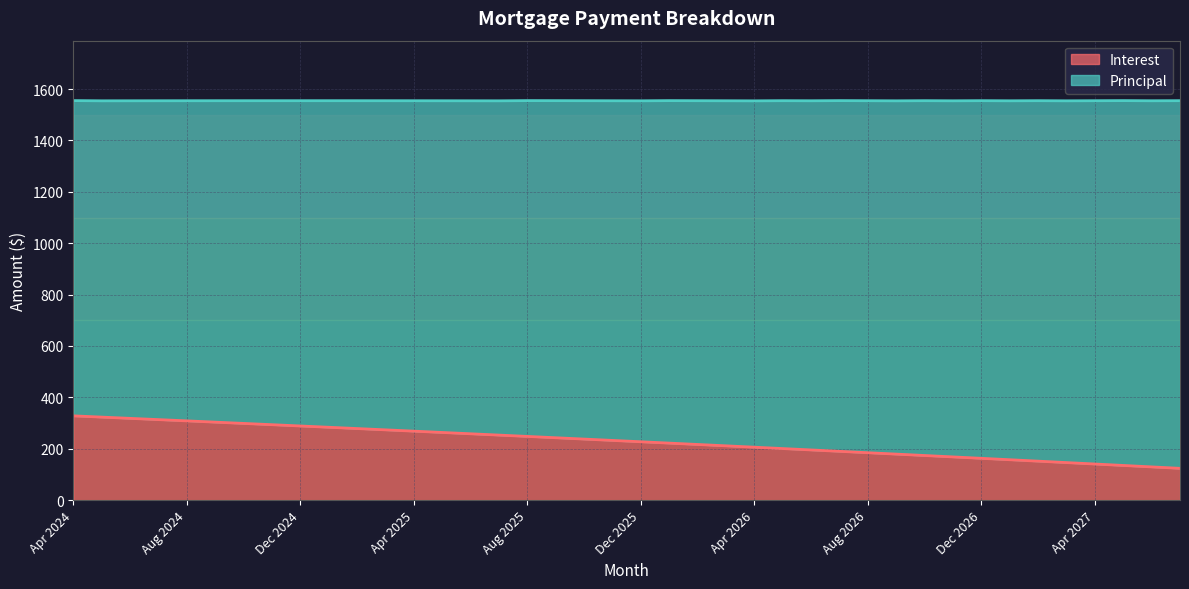

What is the label of the 25th point from the right?

Jul 2025